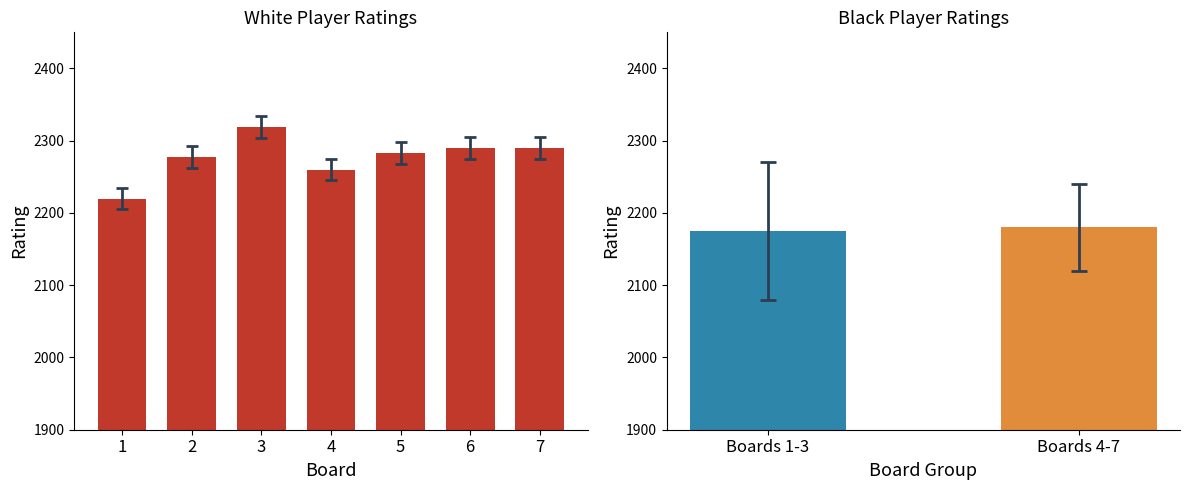

What is the ratio of the value at 2 to the value at 1?

1.0